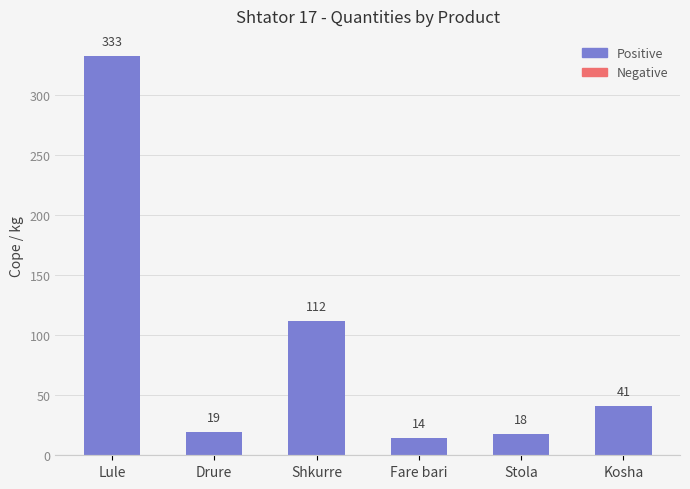

What is the minimum value shown in the chart?

14